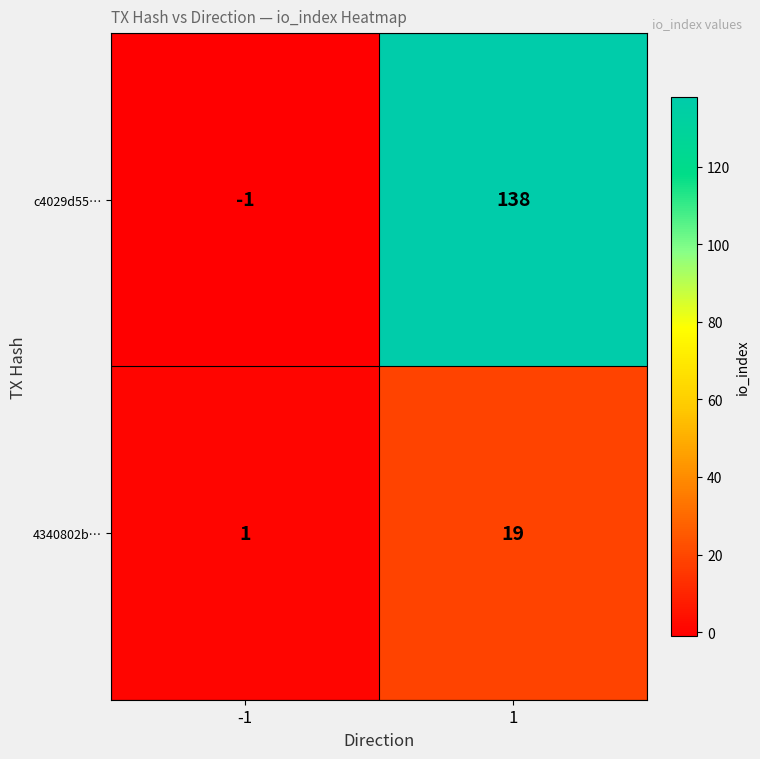

What value does the c4029d55… series have at 1?

138